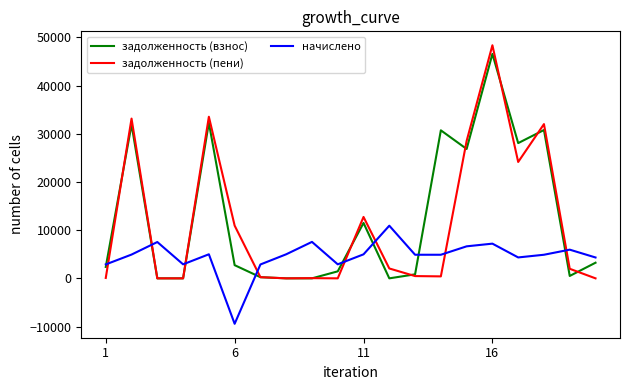

True or false: начислено and задолженность (пени) intersect in this chart.

True